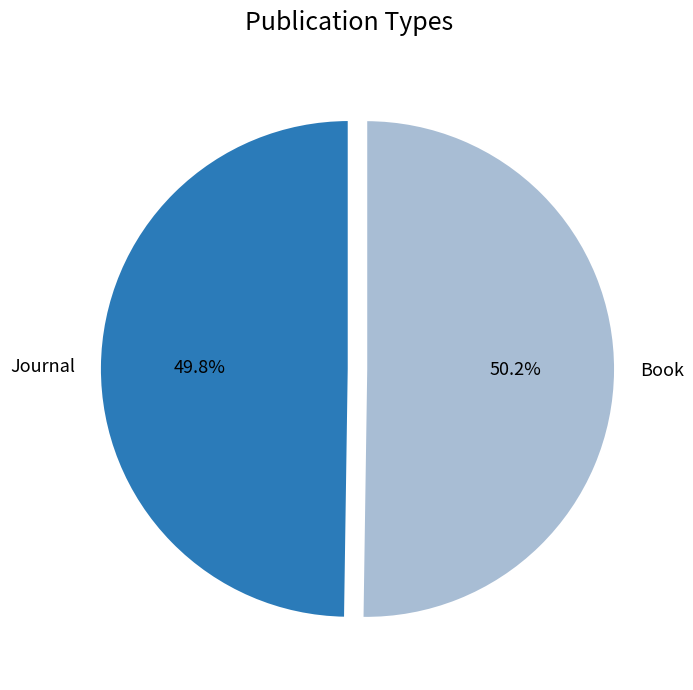

Is there any slice that represents more than half of the pie?

Yes